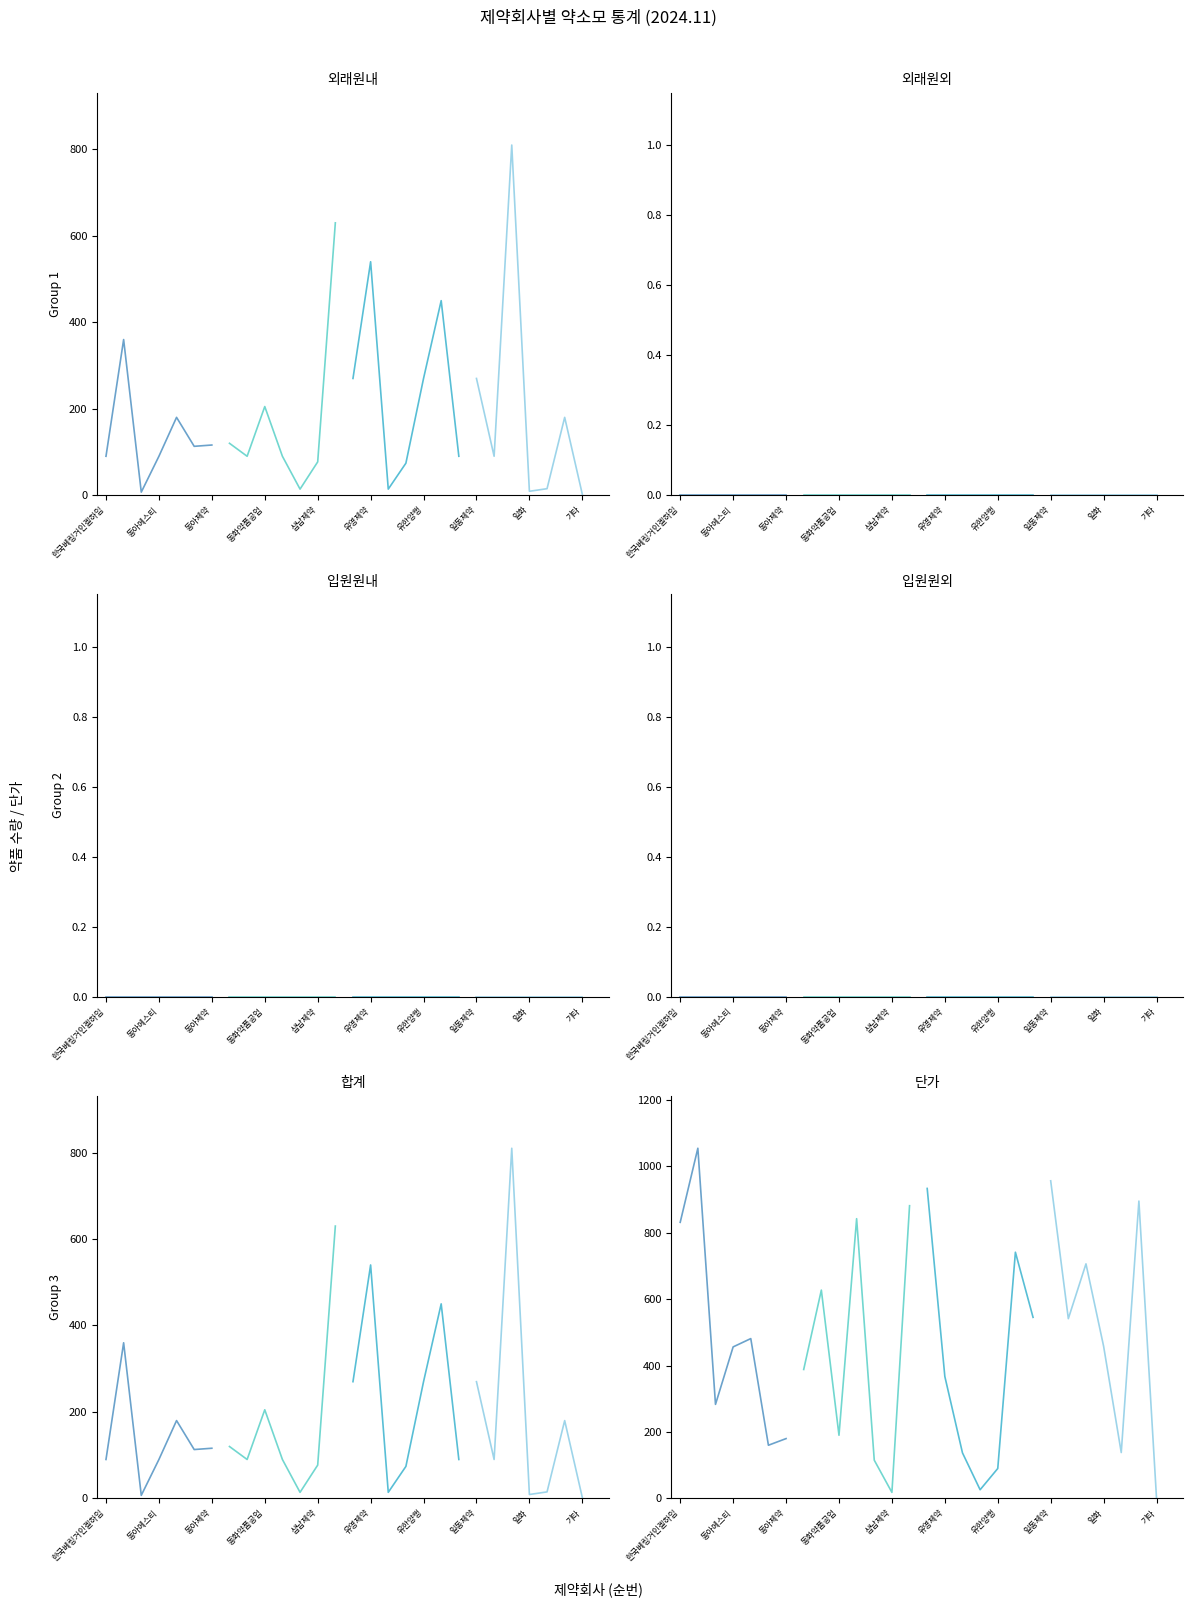

True or false: 입원원외 and 외래원외 intersect in this chart.

False